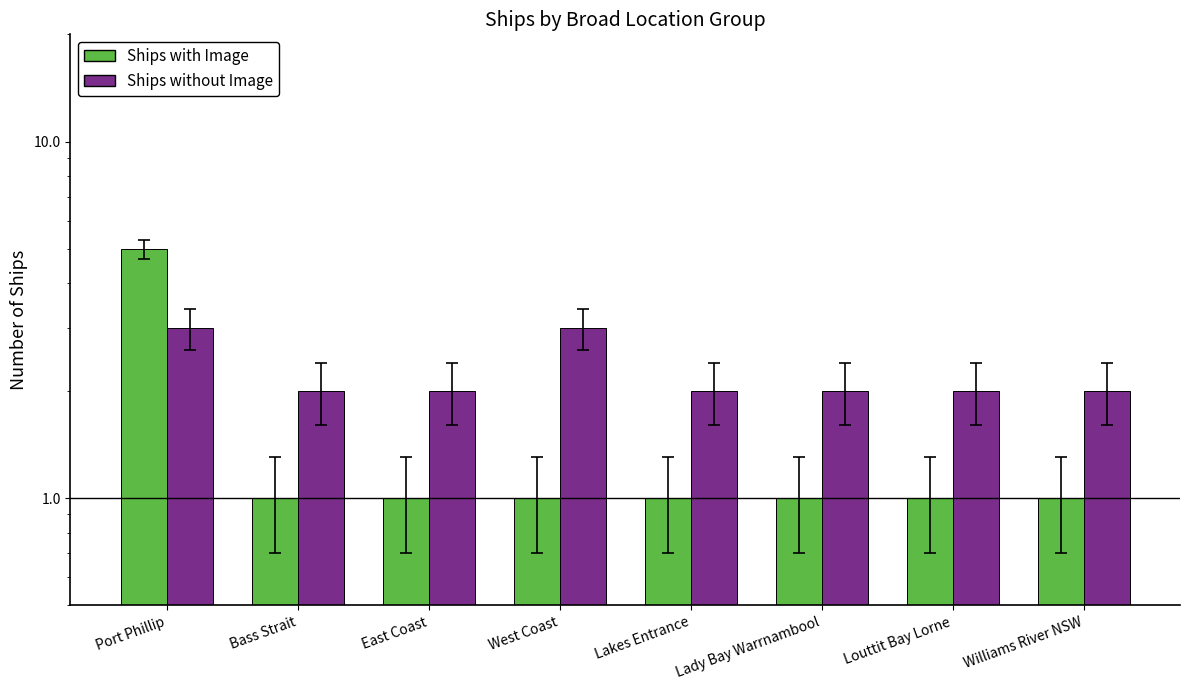

What is the value of the Ships without Image bar at the 7th from the left?

2